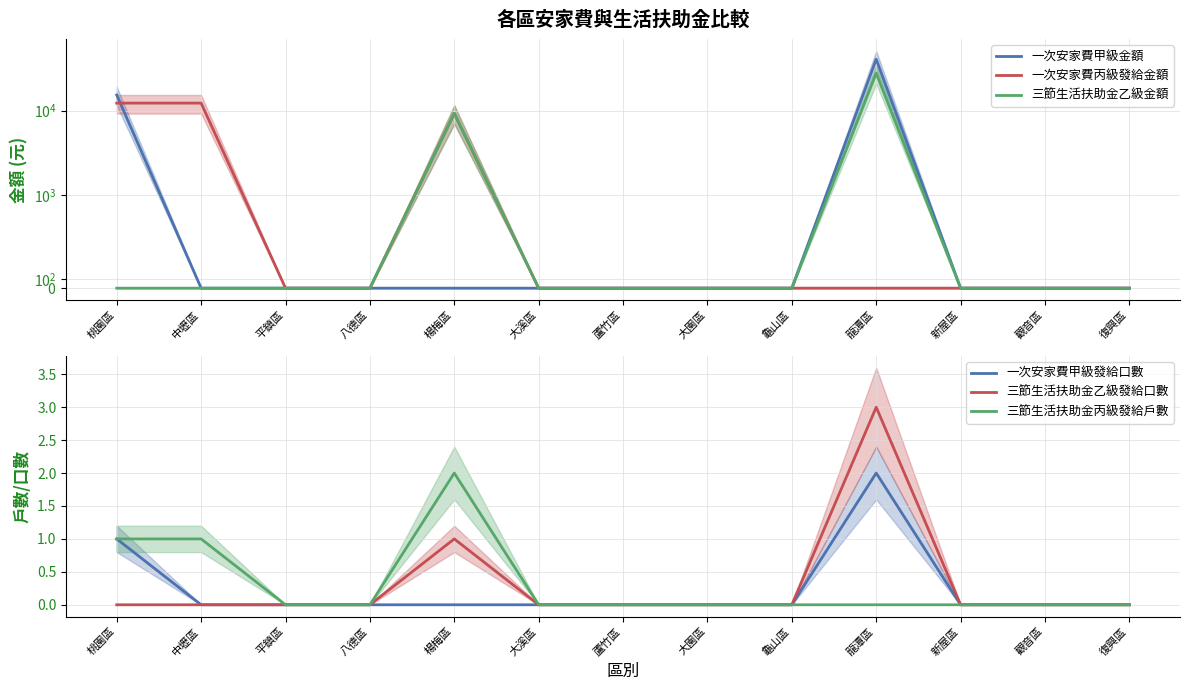

What are all the series names shown in the legend?

一次安家費甲級金額, 一次安家費丙級發給金額, 三節生活扶助金乙級金額, 一次安家費甲級發給口數, 三節生活扶助金乙級發給口數, 三節生活扶助金丙級發給戶數